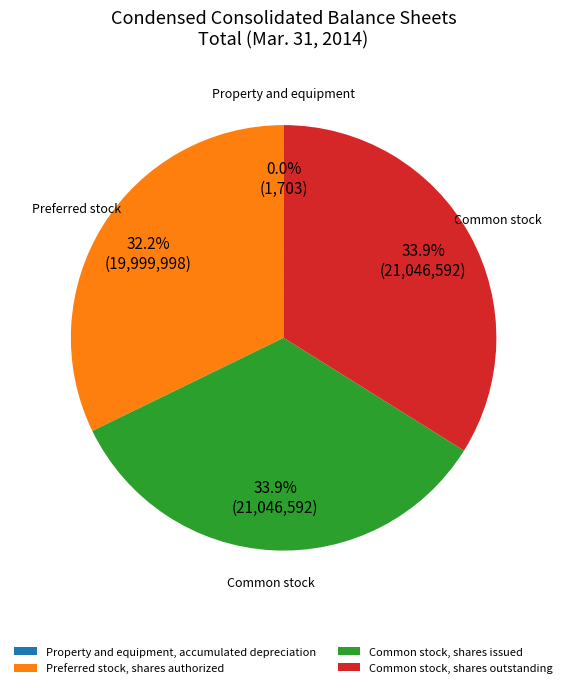

How much of the chart is everything except Common stock, shares outstanding?

66.1%